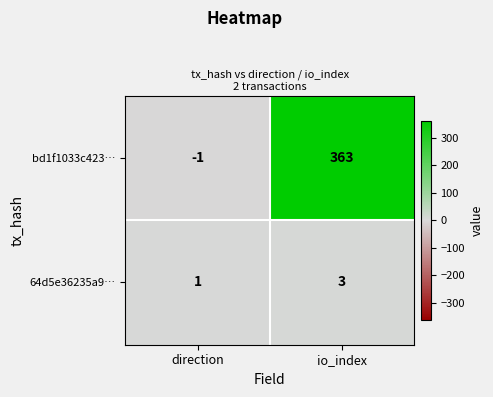

Reading left to right, extract all data points from this chart.

bd1f1033c423…: direction=-1	io_index=363
64d5e36235a9…: direction=1	io_index=3